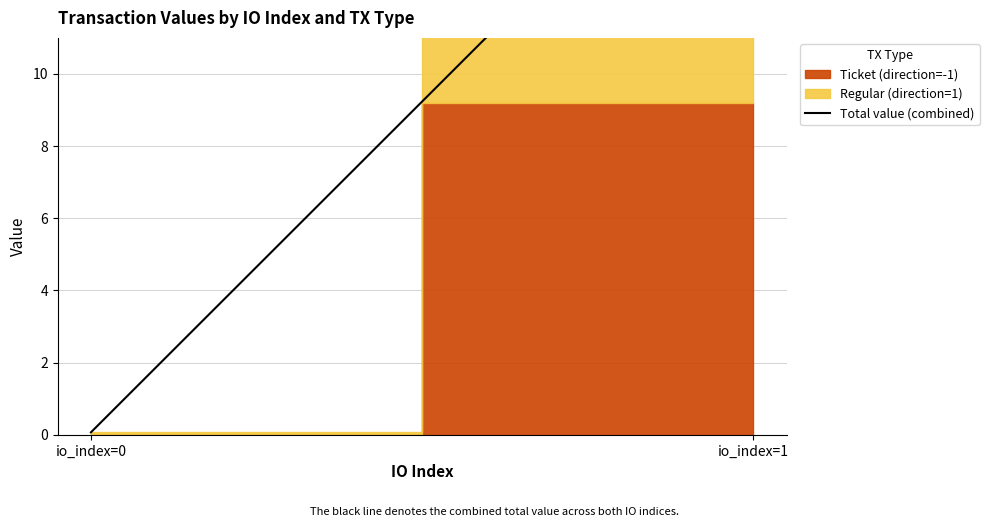

What is the approximate value at io_index=0?

0.1